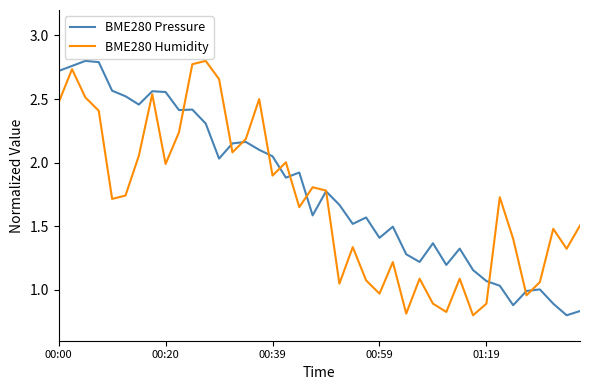

Where does the BME280 Pressure series first go above 1?

00:00